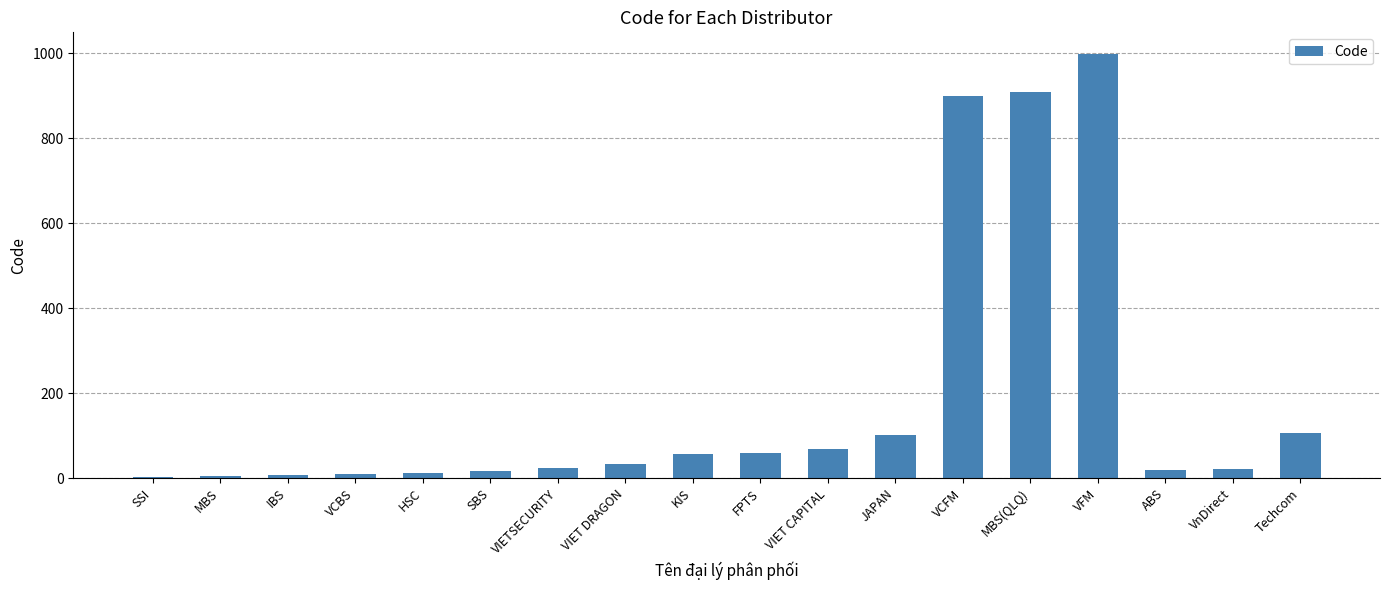

What is the greatest value displayed?

999